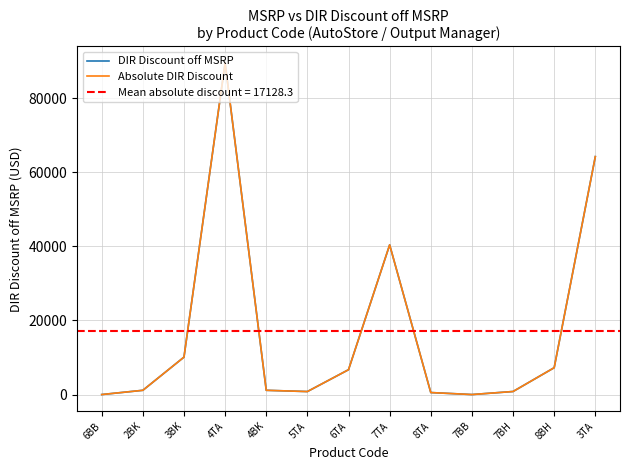

True or false: DIR Discount off MSRP and Absolute DIR Discount cross at least once.

False